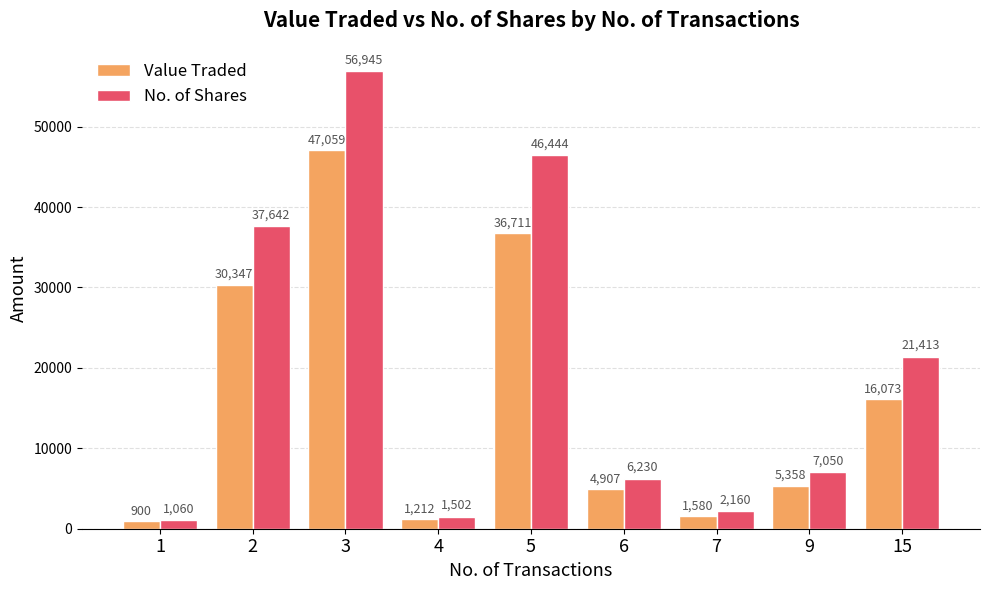

What is the value of the Value Traded bar at the 5th from the left?

36711